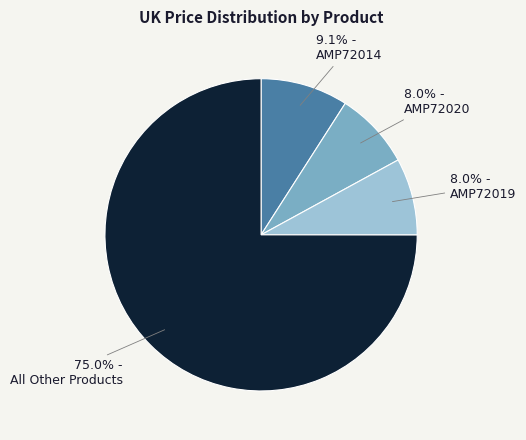

Does any single category account for the majority?

Yes